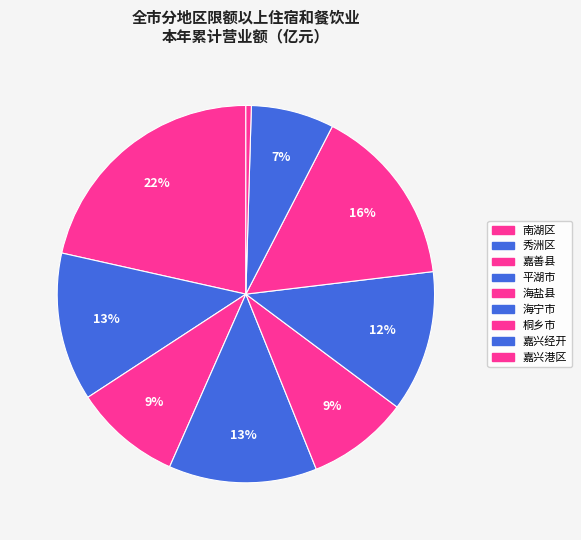

To the nearest percent, what is the difference between the largest and smallest slice percentages?

21%